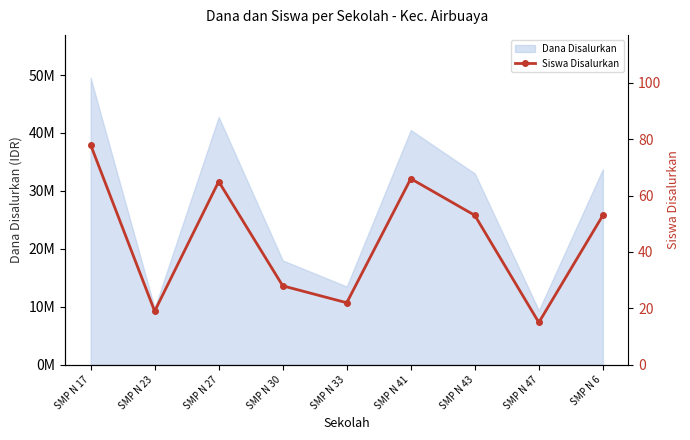

Reading left to right, what are all the values shown in this chart?

SMP N 17=78	SMP N 23=19	SMP N 27=65	SMP N 30=28	SMP N 33=22	SMP N 41=66	SMP N 43=53	SMP N 47=15	SMP N 6=53